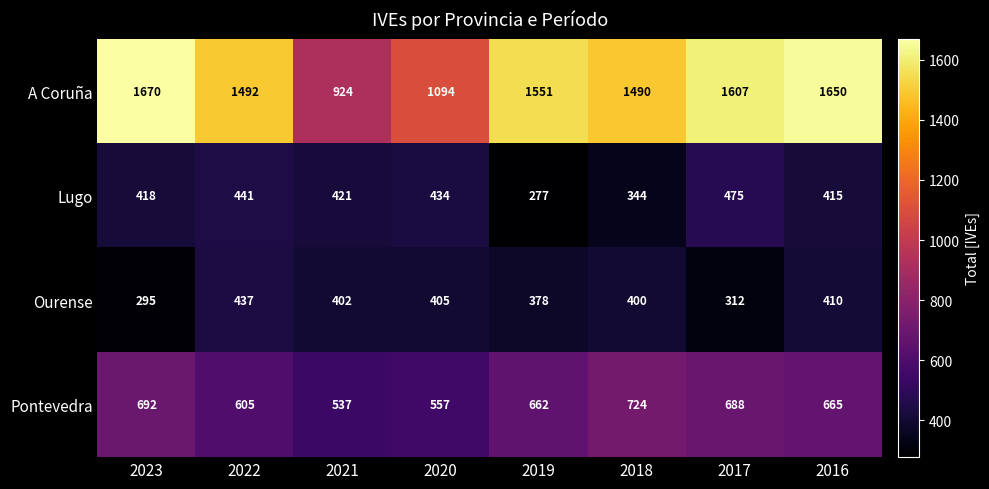

What is the total value across all series at 2023?

3075